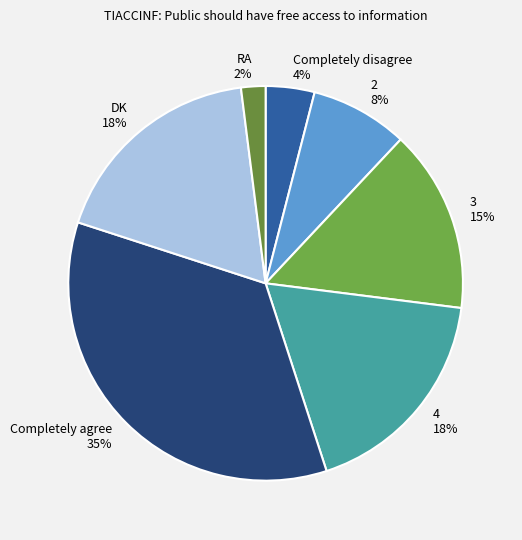

Which category has the biggest portion of the pie?

Completely agree